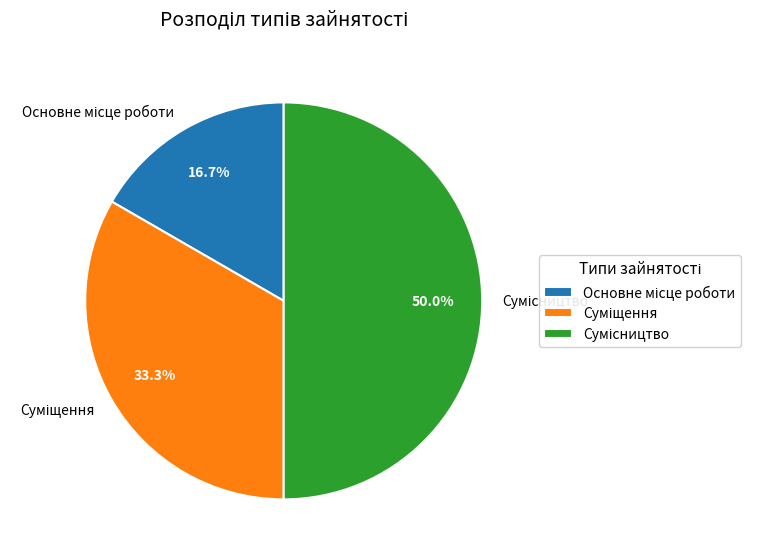

To the nearest percent, what is the combined percentage of Суміщення and Основне місце роботи?

50%